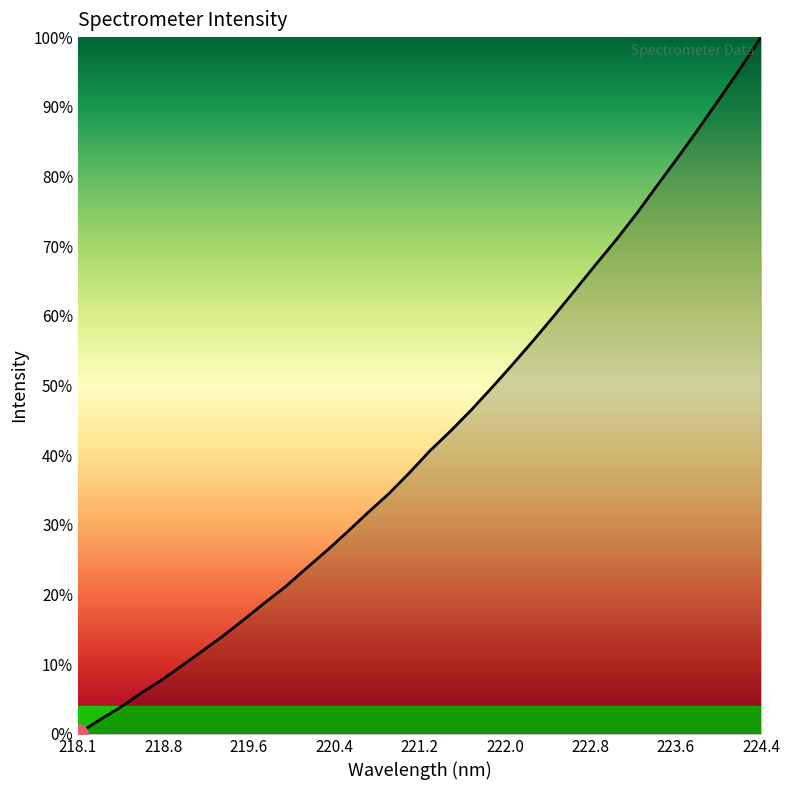

What is the difference between the maximum and minimum values?

100.0